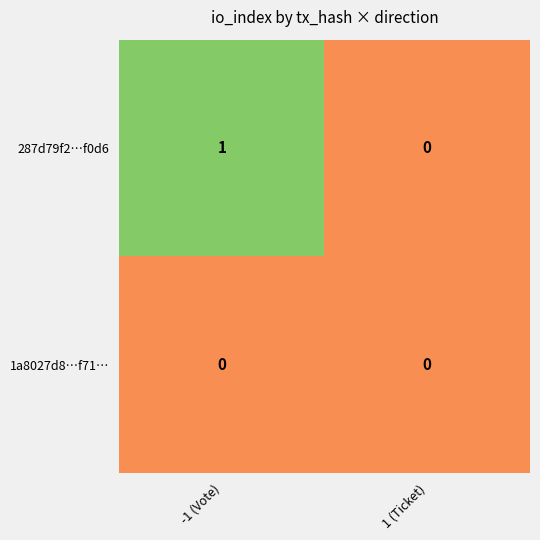

Rank the categories by 287d79f2…f0d6 value from lowest to highest.

1 (Ticket), -1 (Vote)